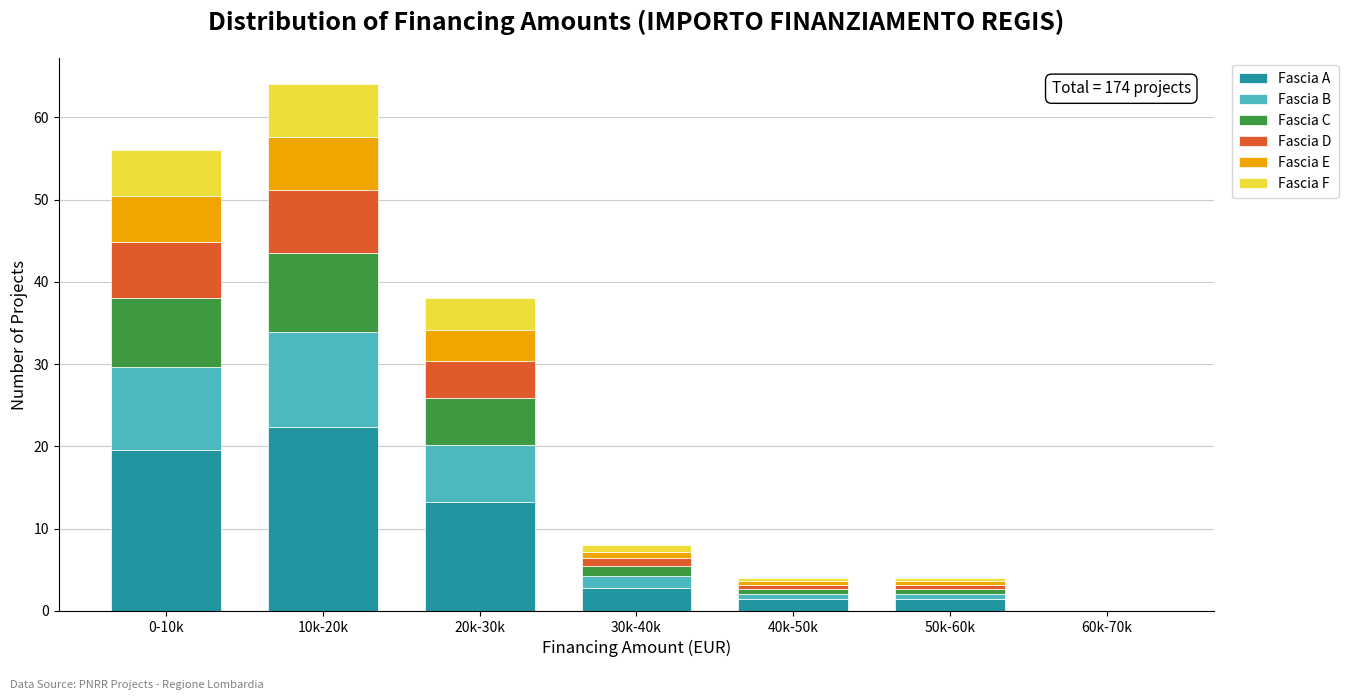

What is the total value across all series at 10k-20k?

64.0